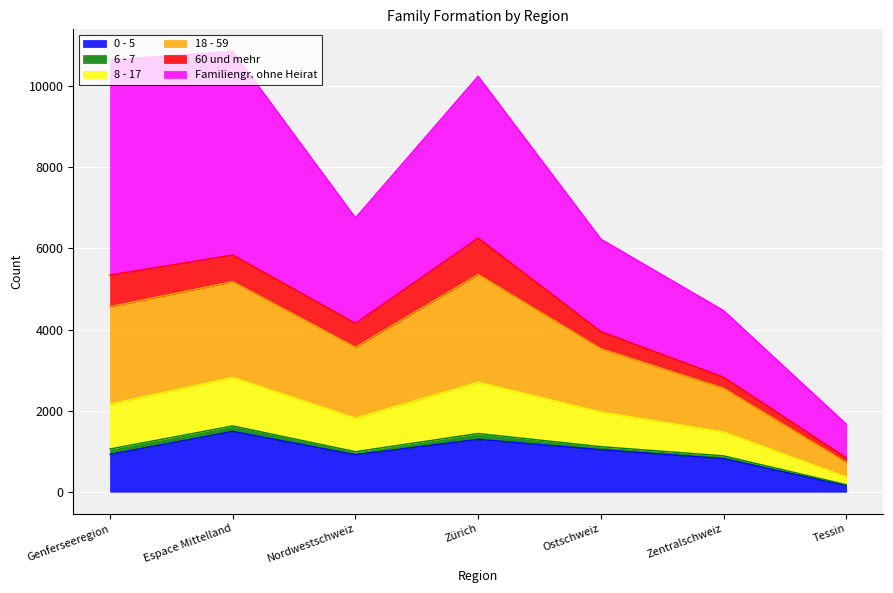

True or false: 0 - 5 and 8 - 17 intersect in this chart.

False